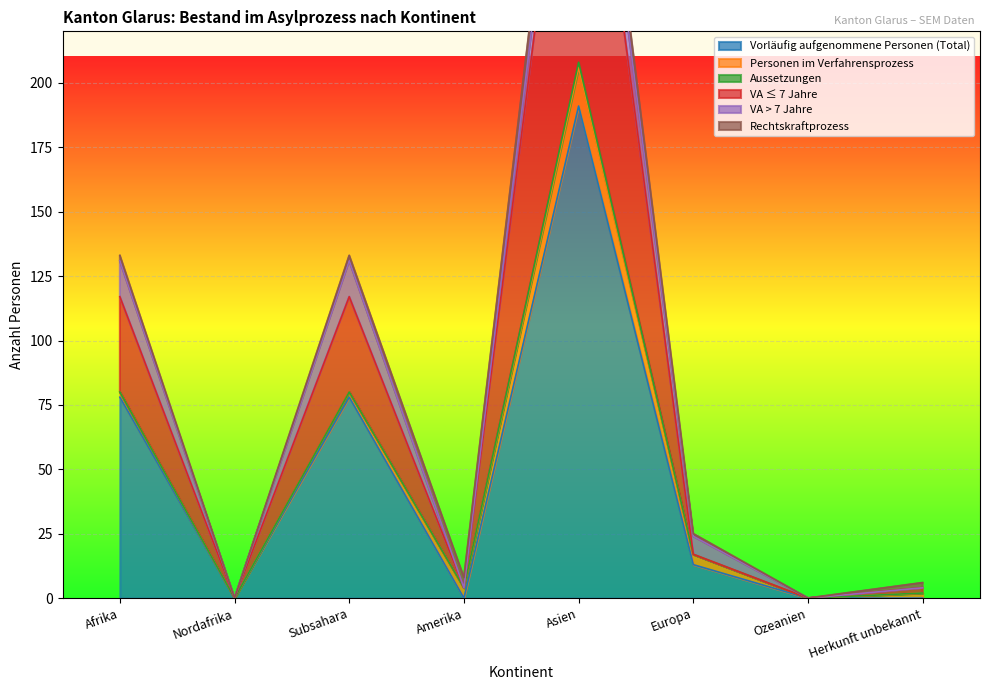

True or false: VA > 7 Jahre and Vorläufig aufgenommene Personen (Total) intersect in this chart.

False